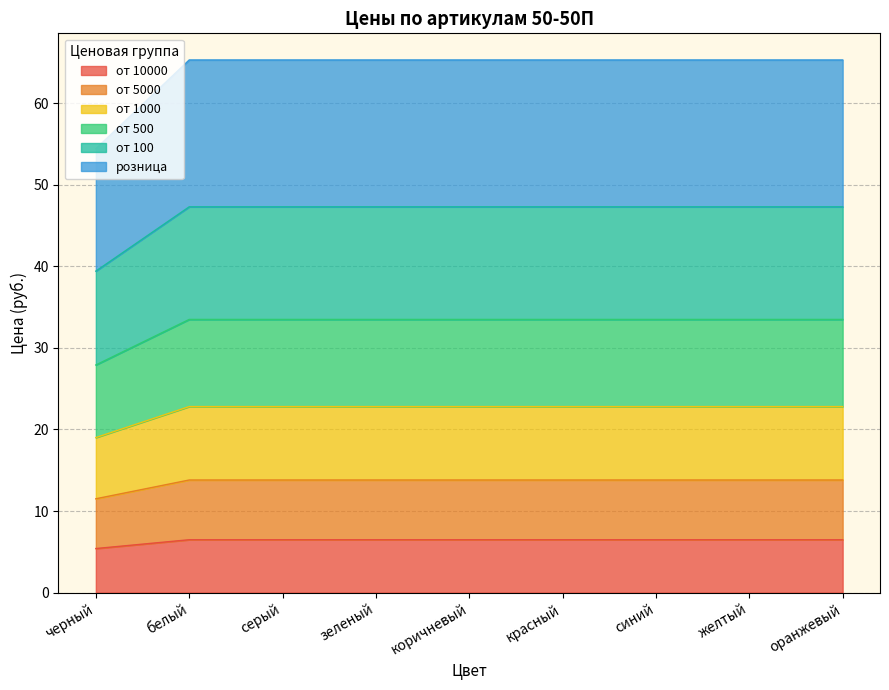

What is the total value across all series at красный?

65.3